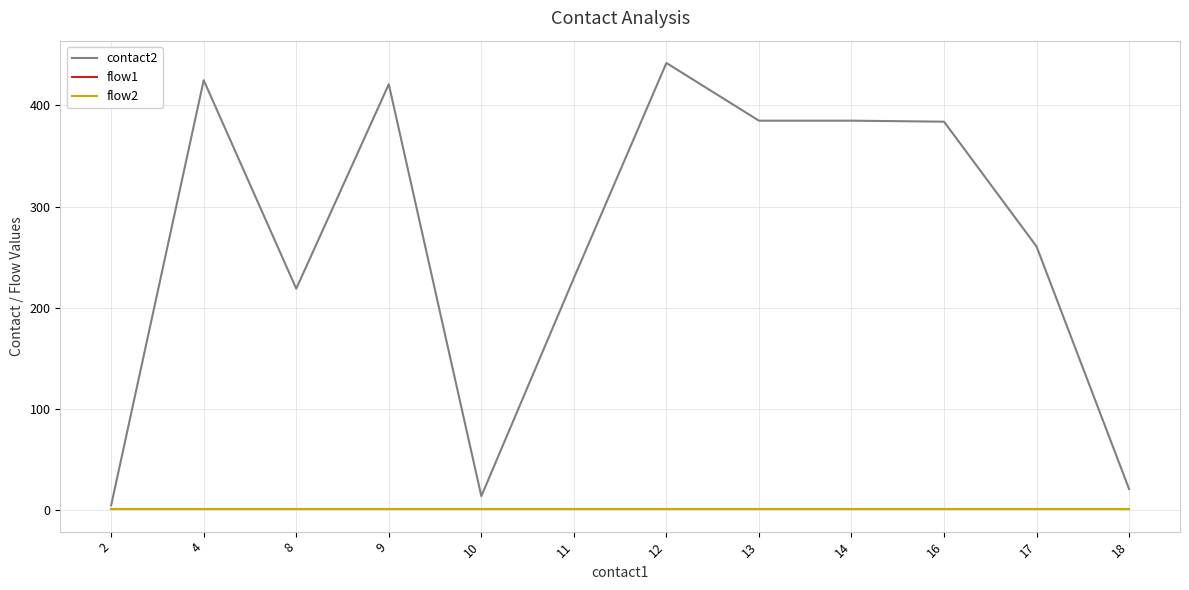

Rank the series at 14 from highest to lowest value.

contact2, flow1, flow2